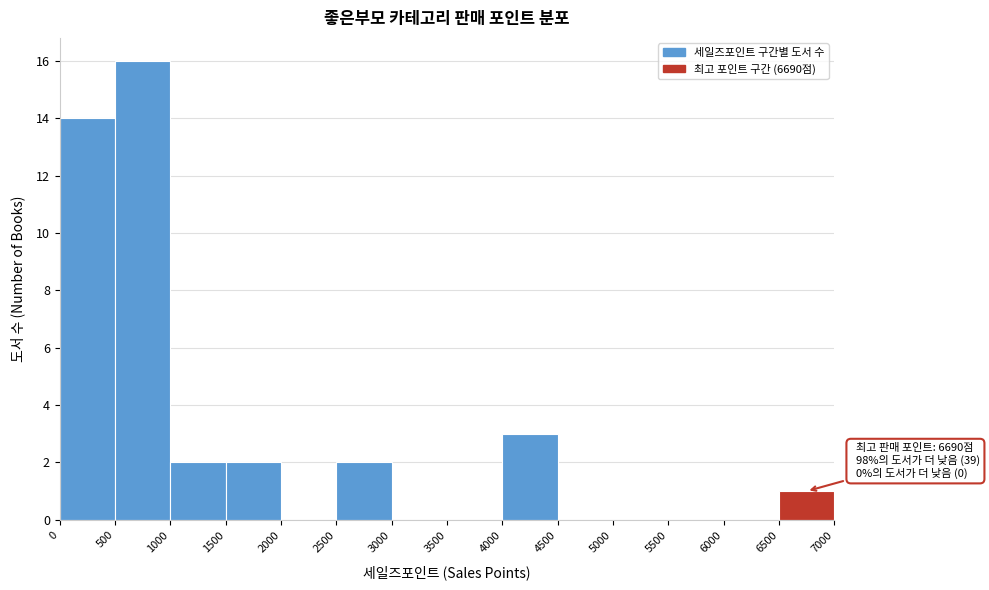

Which range on the x-axis has the tallest bar?

500 to 1000